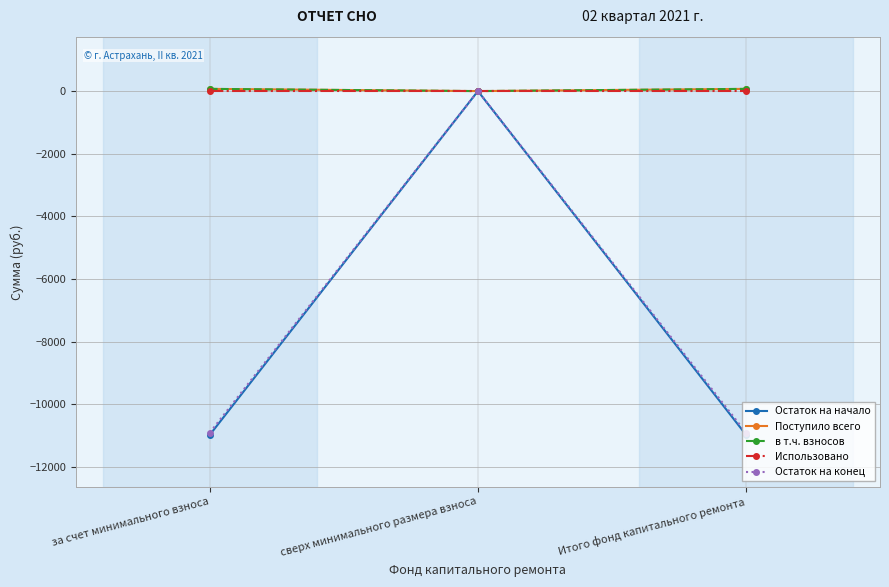

Reading right to left, extract all data points from this chart.

Остаток на начало: -10978.6	0.0	-10978.6
Поступило всего: 70.7	0.0	70.7
в т.ч. взносов: 70.7	0.0	70.7
Использовано: 0.0	0.0	0.0
Остаток на конец: -10907.9	0.0	-10907.9